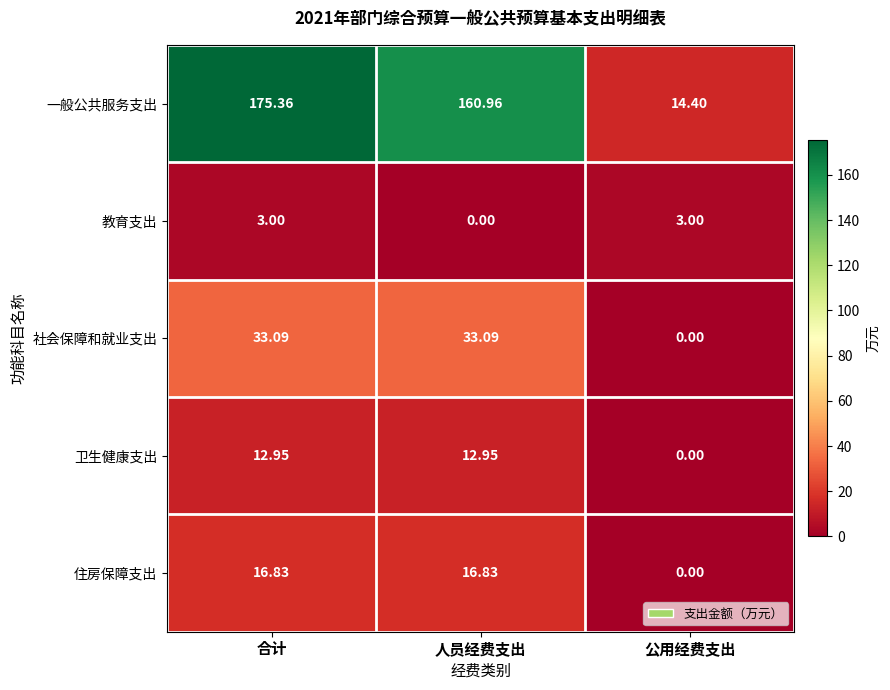

Rank the series at 合计 from highest to lowest value.

一般公共服务支出, 社会保障和就业支出, 住房保障支出, 卫生健康支出, 教育支出